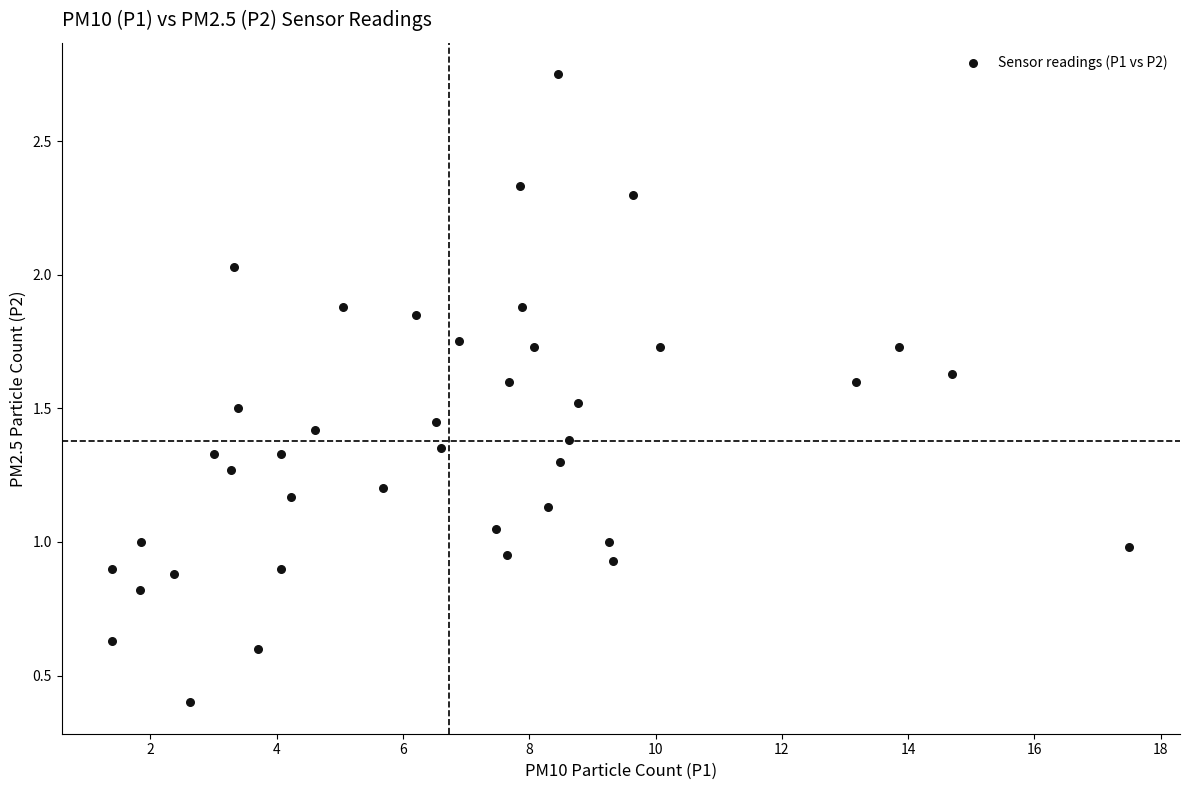

What is the range of X values (max minus min)?

16.1